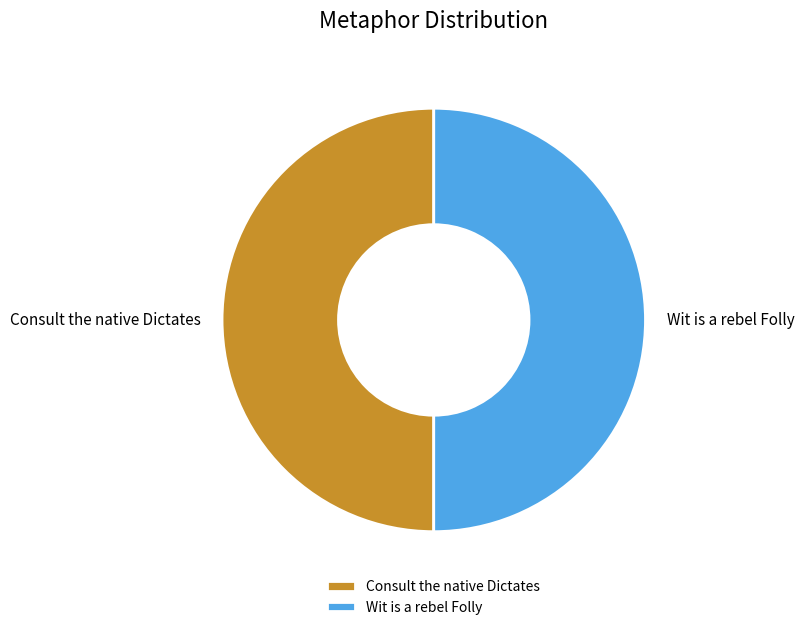

Is it true that Consult the native Dictates is 35% of the pie?

False